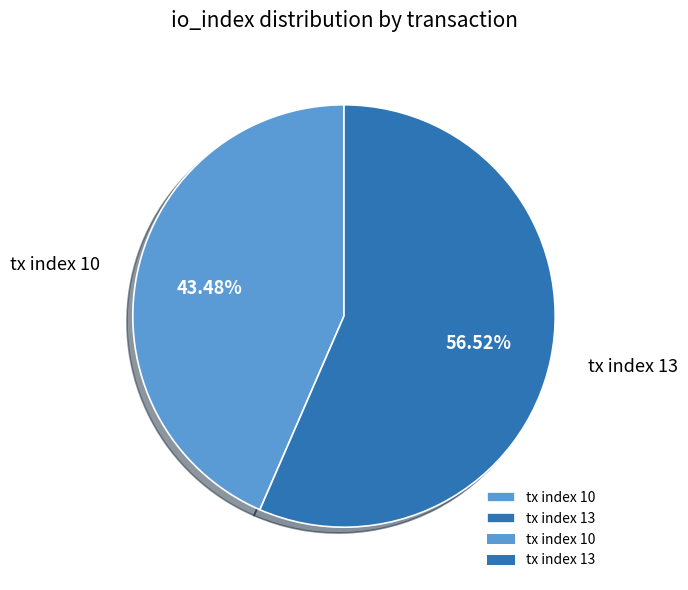

What is the smallest slice in the pie chart?

tx index 10